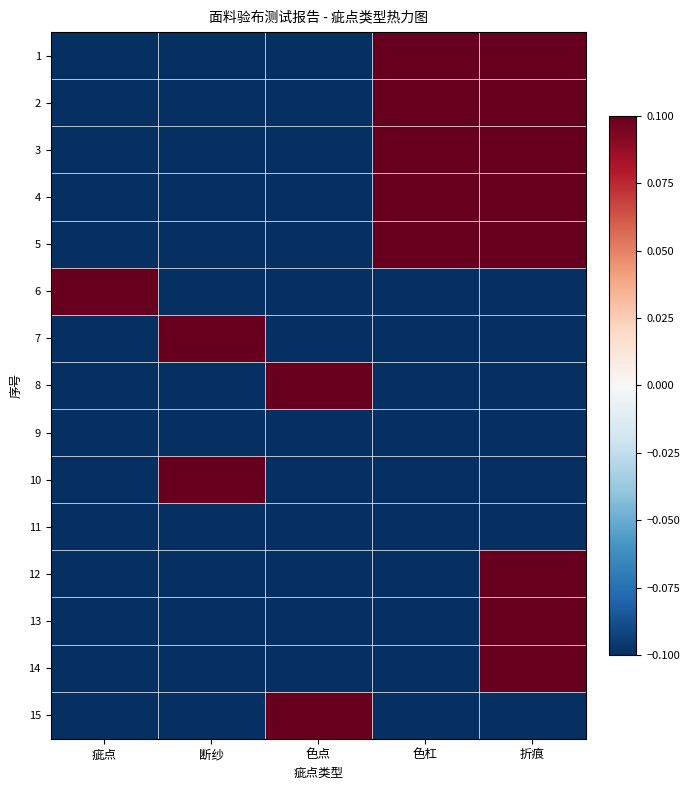

Reading left to right, list all the values displayed in this chart.

1: 疵点=-0.1	断纱=-0.1	色点=-0.1	色杠=0.4	折痕=0.4
2: 疵点=-0.1	断纱=-0.1	色点=-0.1	色杠=0.9	折痕=0.4
3: 疵点=-0.1	断纱=-0.1	色点=-0.1	色杠=0.9	折痕=0.4
4: 疵点=-0.1	断纱=-0.1	色点=-0.1	色杠=0.4	折痕=0.4
5: 疵点=-0.1	断纱=-0.1	色点=-0.1	色杠=0.9	折痕=0.4
6: 疵点=0.4	断纱=-0.1	色点=-0.1	色杠=-0.1	折痕=-0.1
7: 疵点=-0.1	断纱=0.4	色点=-0.1	色杠=-0.1	折痕=-0.1
8: 疵点=-0.1	断纱=-0.1	色点=0.4	色杠=-0.1	折痕=-0.1
9: 疵点=-0.1	断纱=-0.1	色点=-0.1	色杠=-0.1	折痕=-0.1
10: 疵点=-0.1	断纱=0.4	色点=-0.1	色杠=-0.1	折痕=-0.1
11: 疵点=-0.1	断纱=-0.1	色点=-0.1	色杠=-0.1	折痕=-0.1
12: 疵点=-0.1	断纱=-0.1	色点=-0.1	色杠=-0.1	折痕=0.4
13: 疵点=-0.1	断纱=-0.1	色点=-0.1	色杠=-0.1	折痕=0.4
14: 疵点=-0.1	断纱=-0.1	色点=-0.1	色杠=-0.1	折痕=0.4
15: 疵点=-0.1	断纱=-0.1	色点=0.4	色杠=-0.1	折痕=-0.1